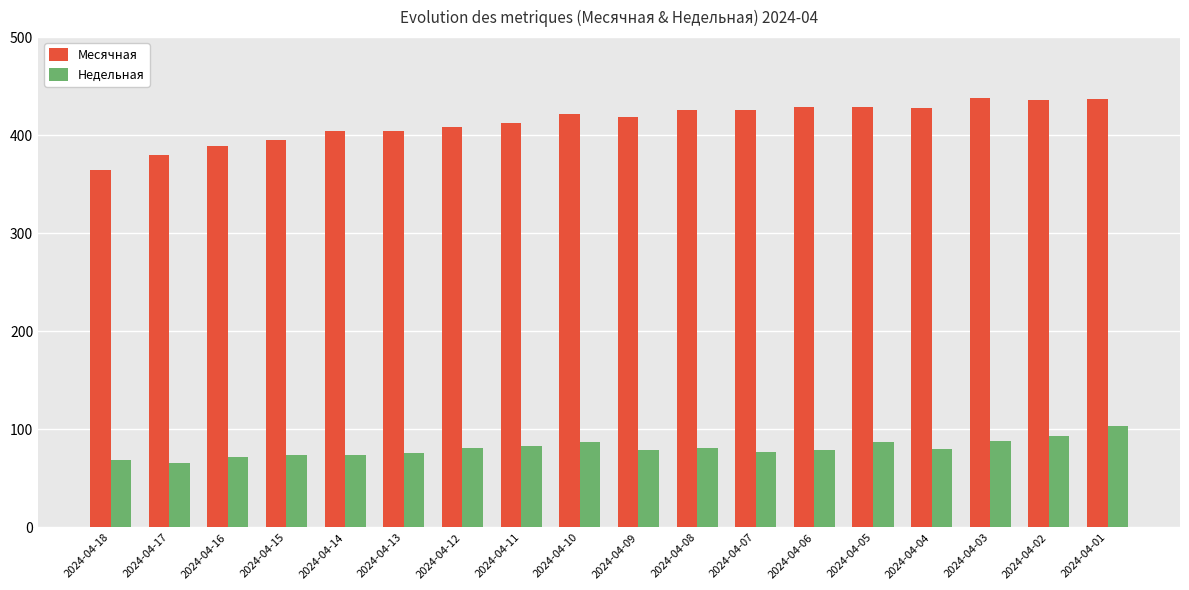

What is the smallest value displayed?

66